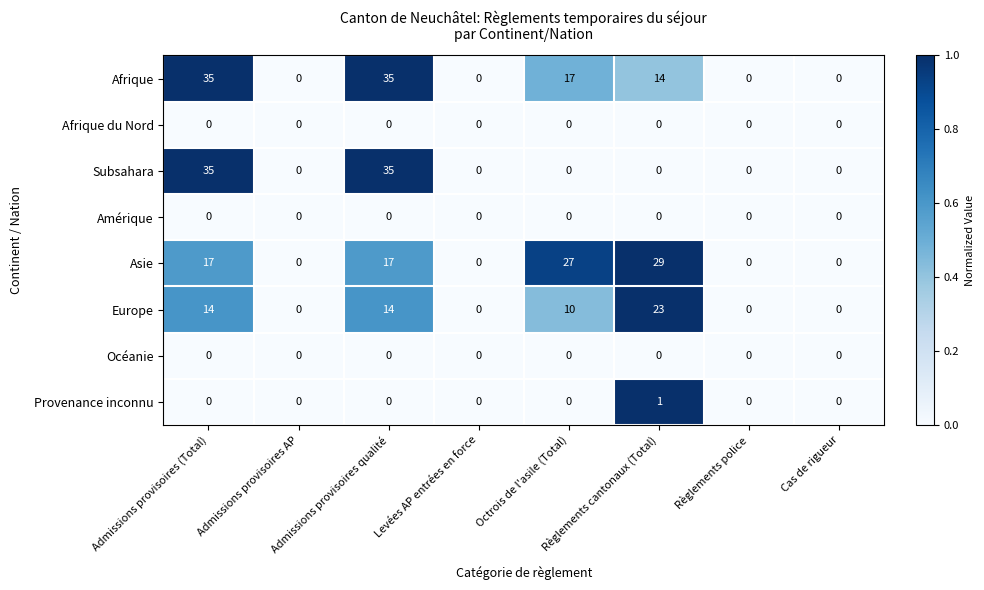

What is the maximum value shown in the chart?

35